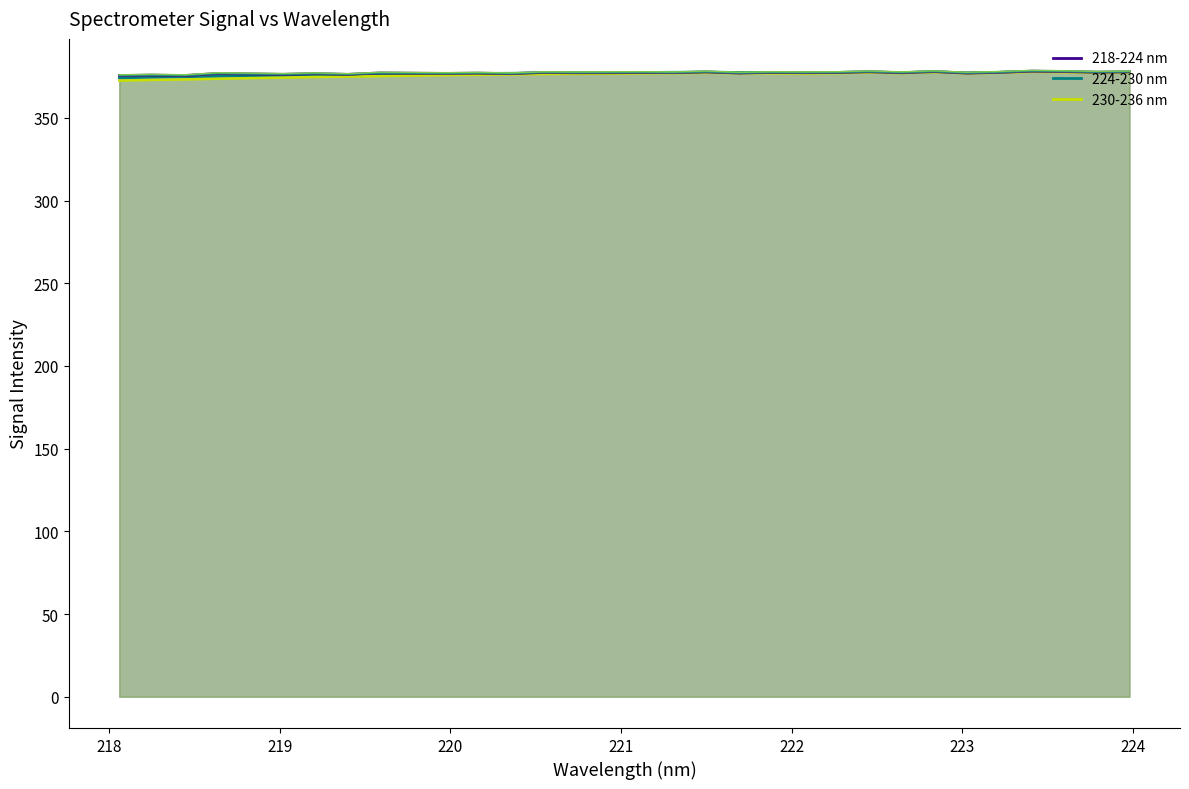

Which series changed the most between 219.7801 and 223.408?

230-236 nm